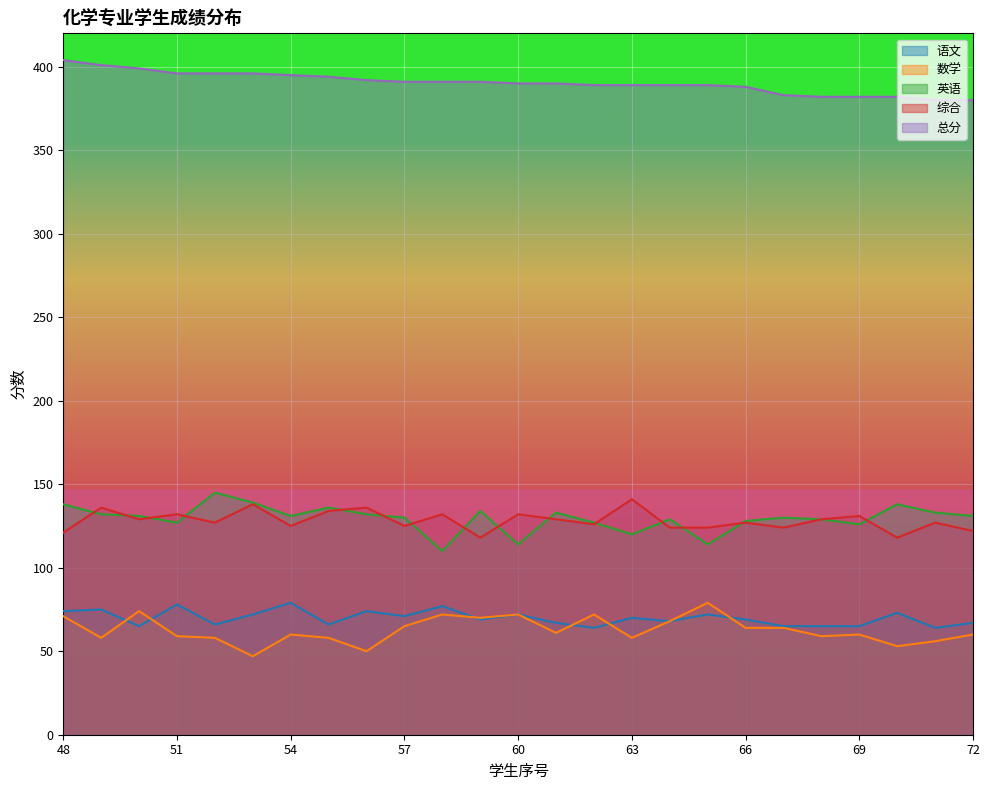

What is the value of the 总分 point at the 7th from the left?

395